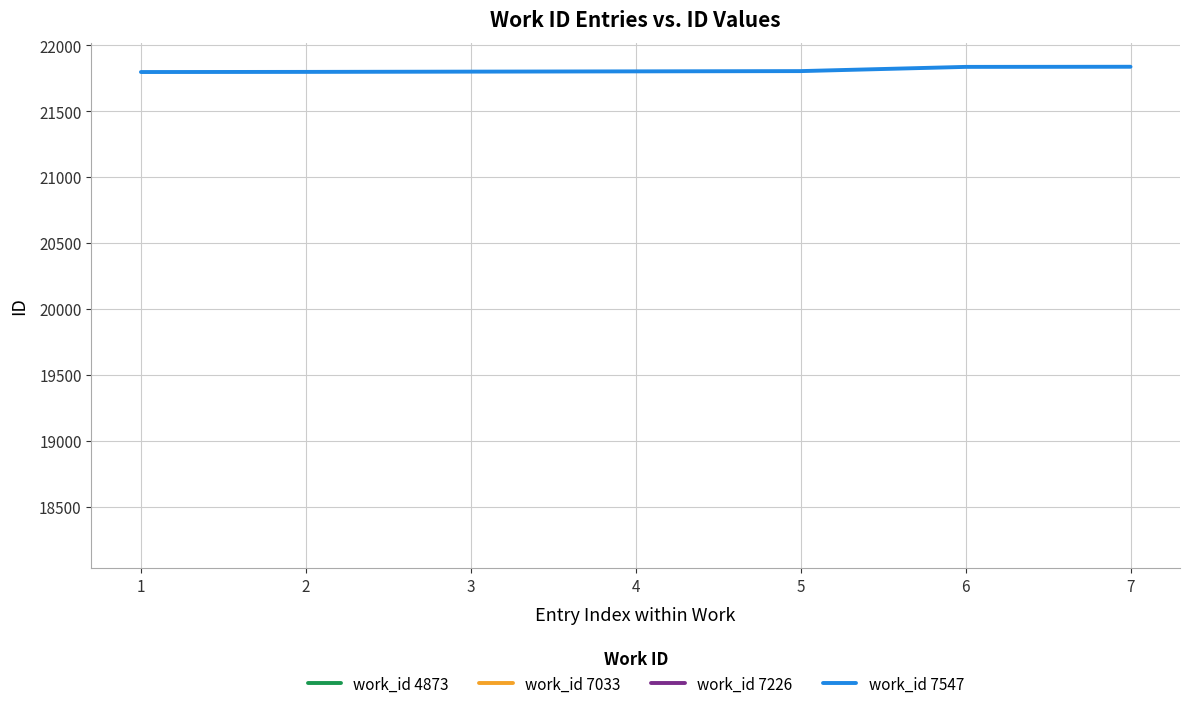

What is the highest value of the work_id 7547 series?

21837